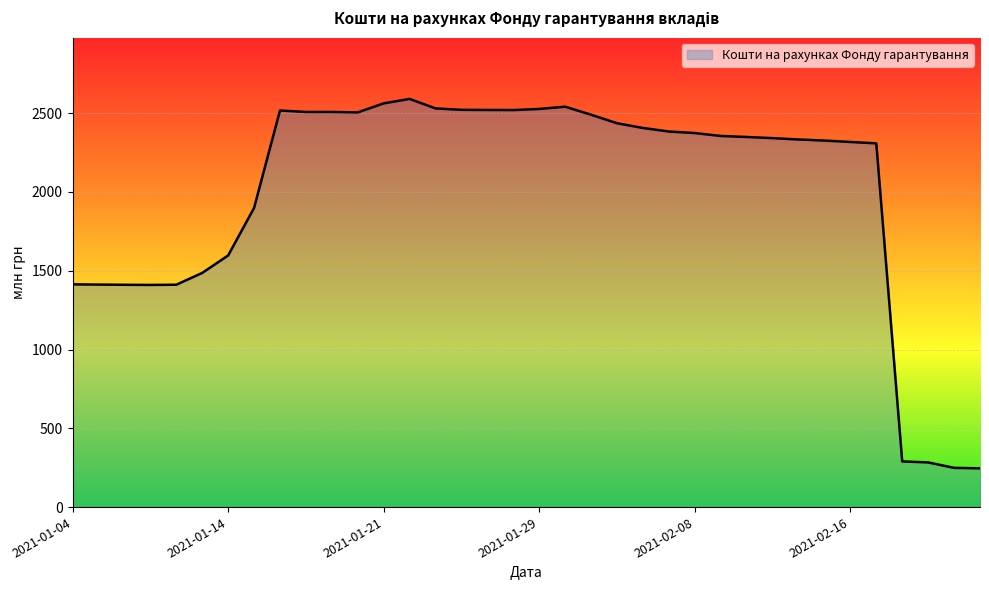

What is the difference between the maximum and second lowest values?

2341.8